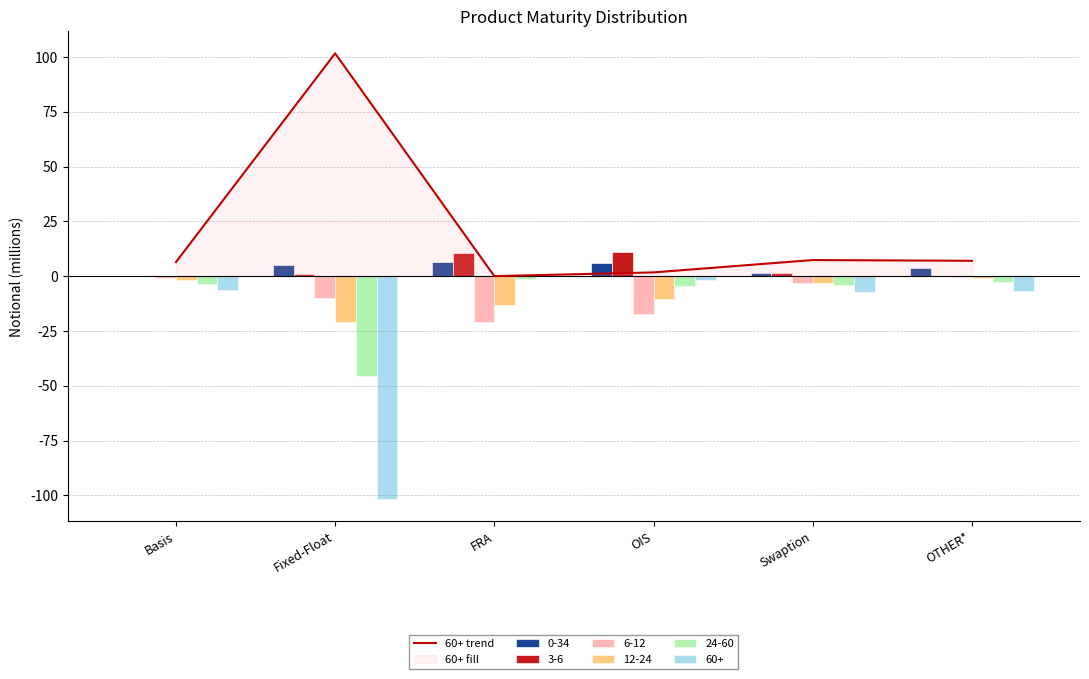

Reading left to right, what are all the values shown in this chart?

Basis=6.4	Fixed-Float=101.6	FRA=0.0	OIS=1.7	Swaption=7.3	OTHER*=7.0